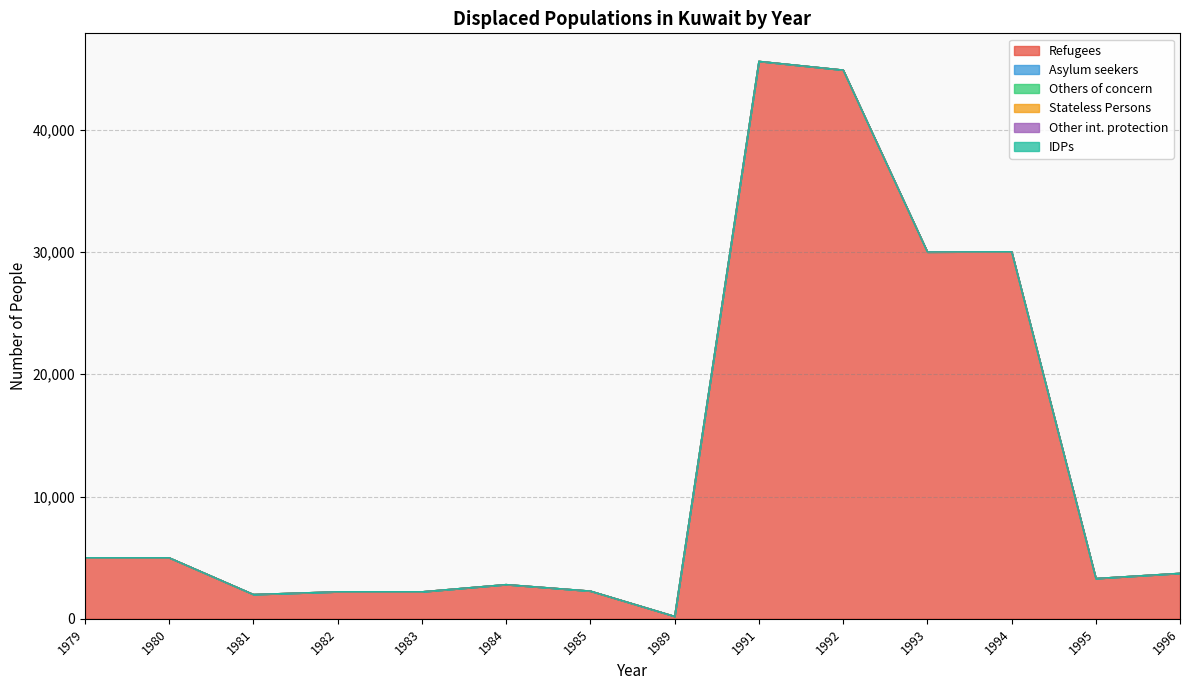

True or false: Asylum seekers and Stateless Persons cross at least once.

False